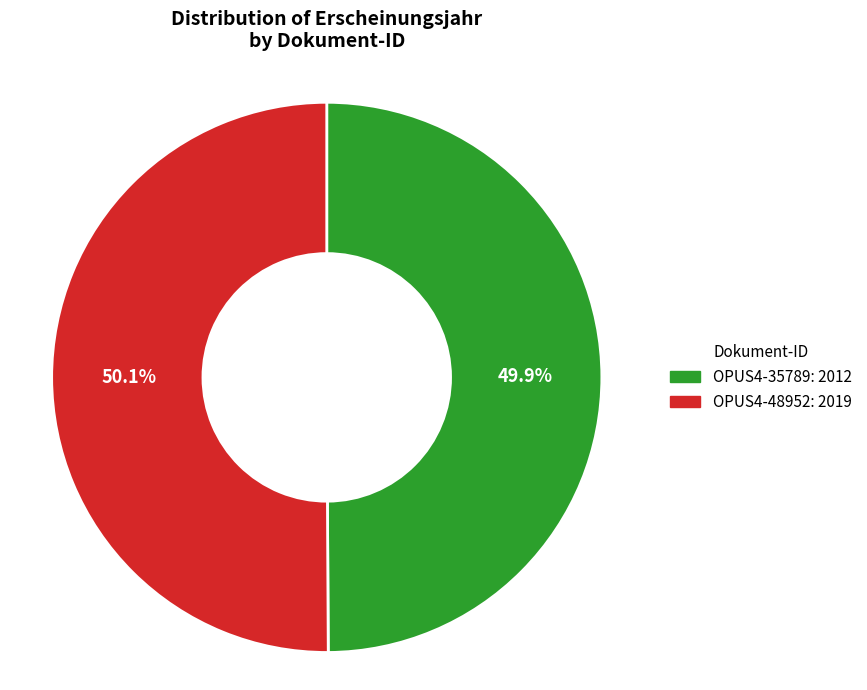

Count the number of slices in the pie.

2